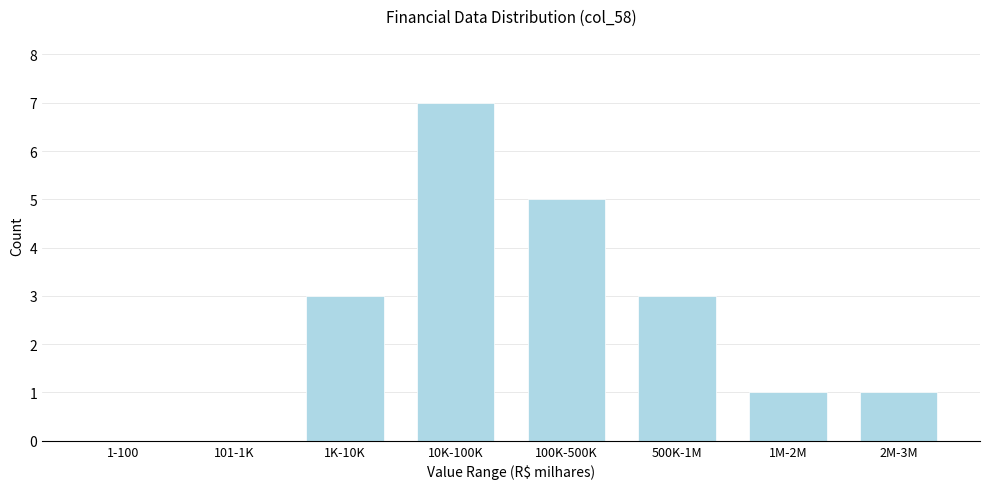

Reading left to right, transcribe all the data shown in this chart.

1-100=0	101-1K=0	1K-10K=3	10K-100K=7	100K-500K=5	500K-1M=3	1M-2M=1	2M-3M=1